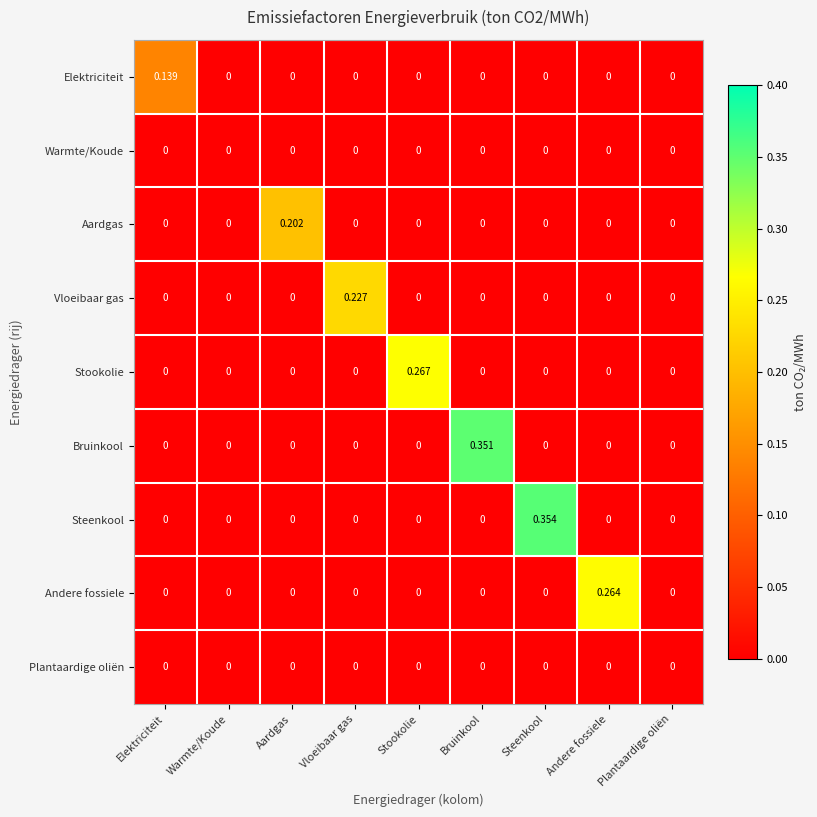

At which category is the sum across all series the highest?

Steenkool